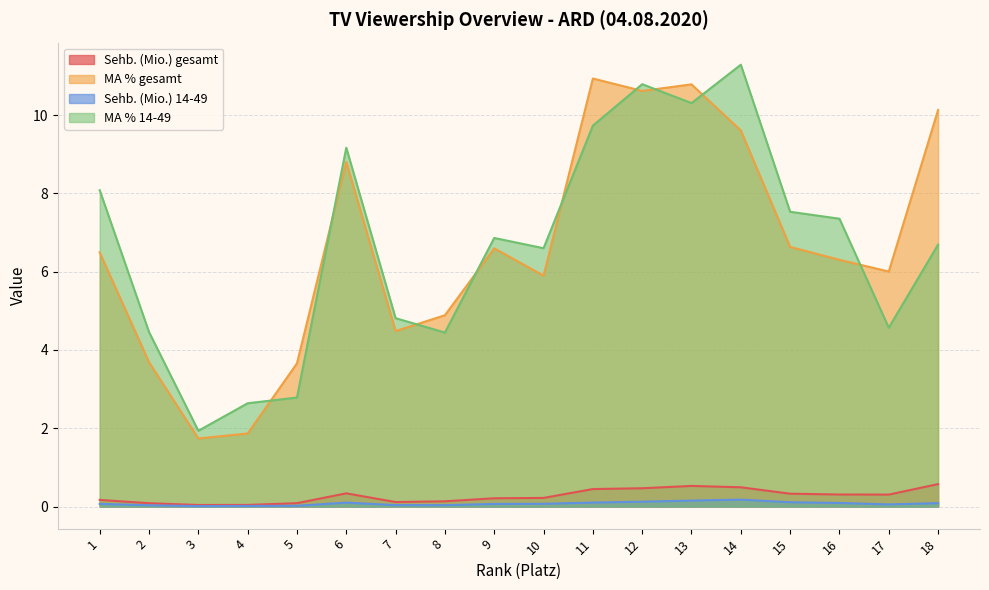

What is the minimum value for MA % gesamt?

1.7